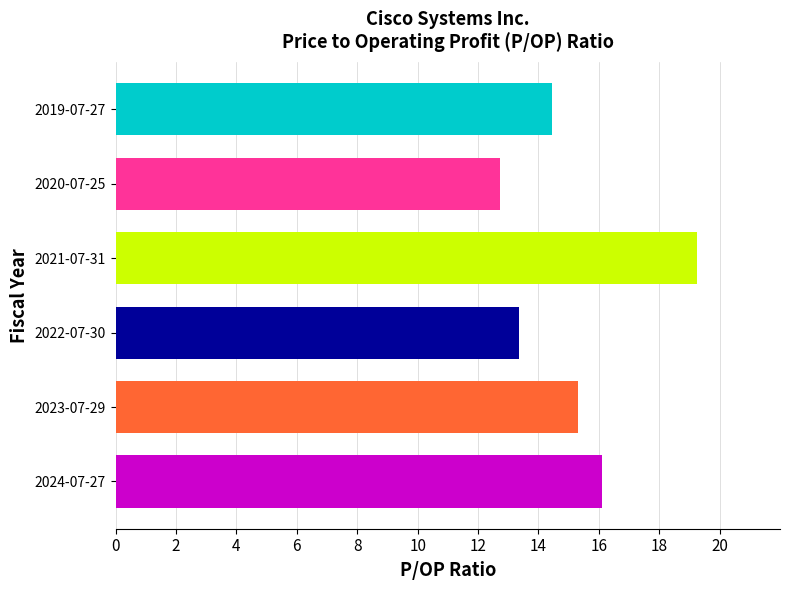

What value does the data have at 2023-07-29?

15.3